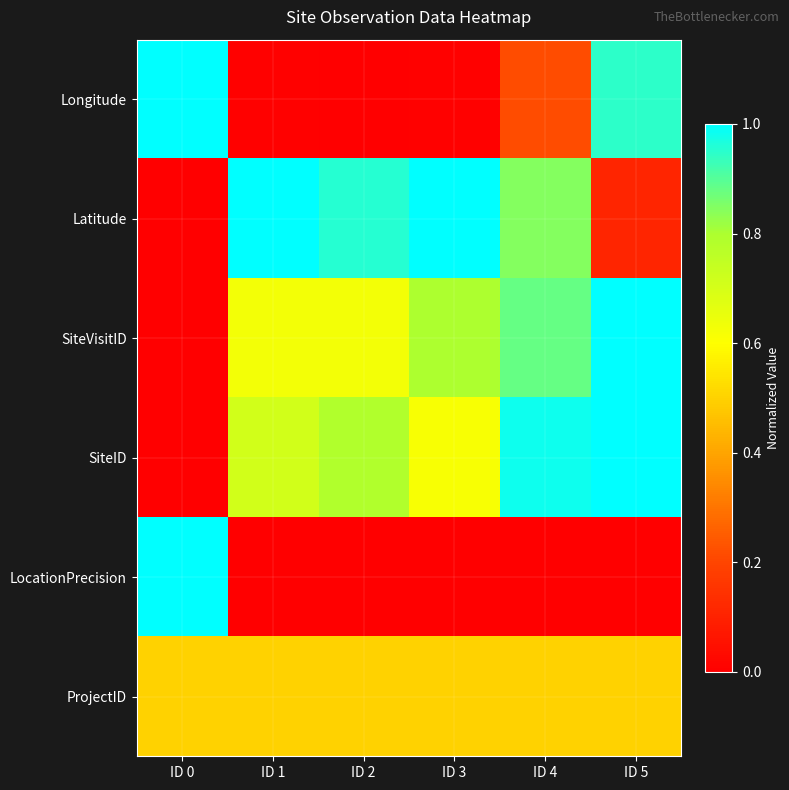

List the series in order of their peak value, lowest first.

ProjectID, Longitude, Latitude, SiteVisitID, SiteID, LocationPrecision